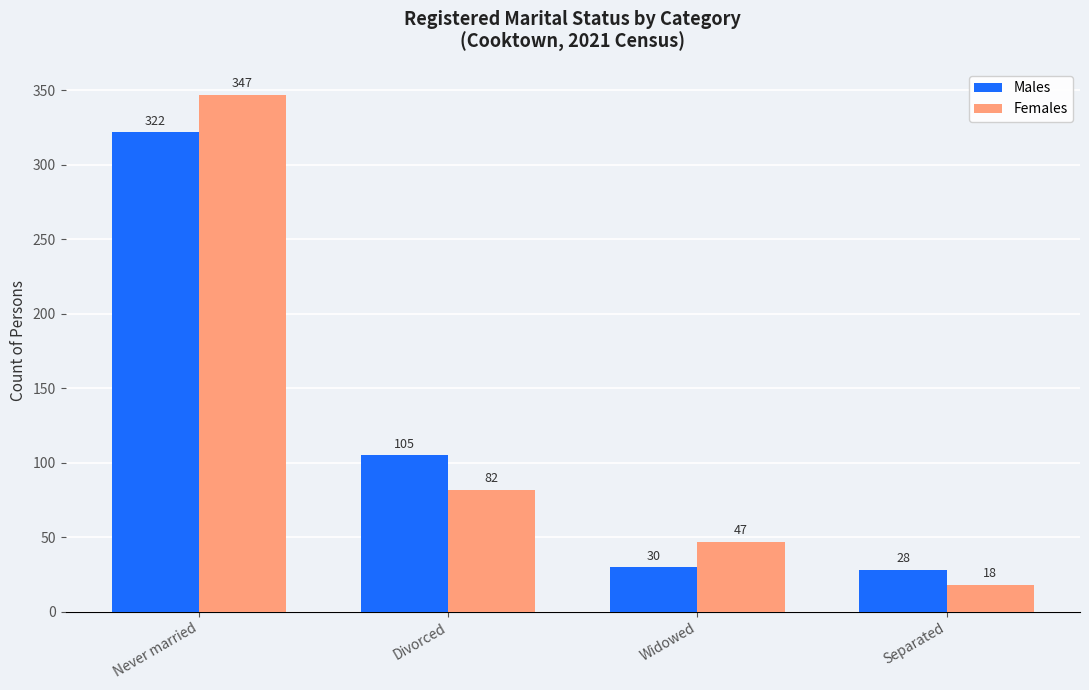

True or false: Females has a value of 17 at Widowed.

False